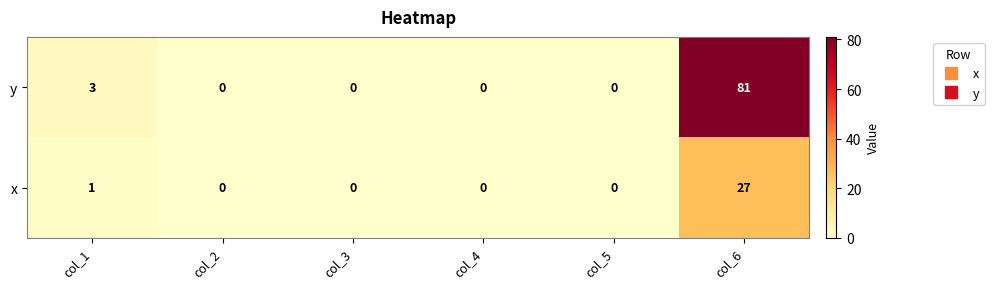

Rank the series by their average value, from highest to lowest.

y, x